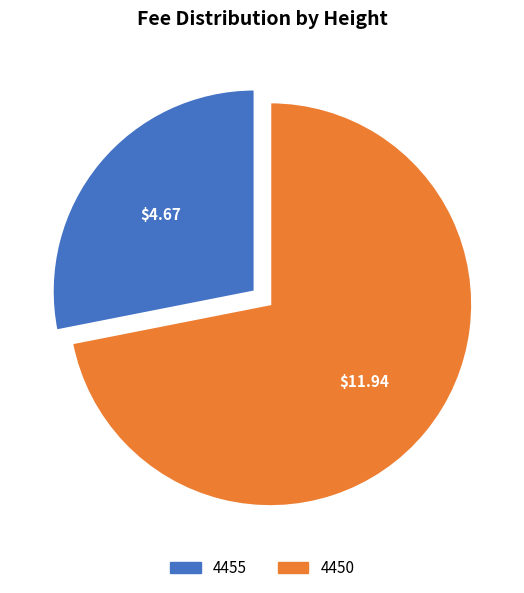

Which category has the smallest portion of the pie?

4455